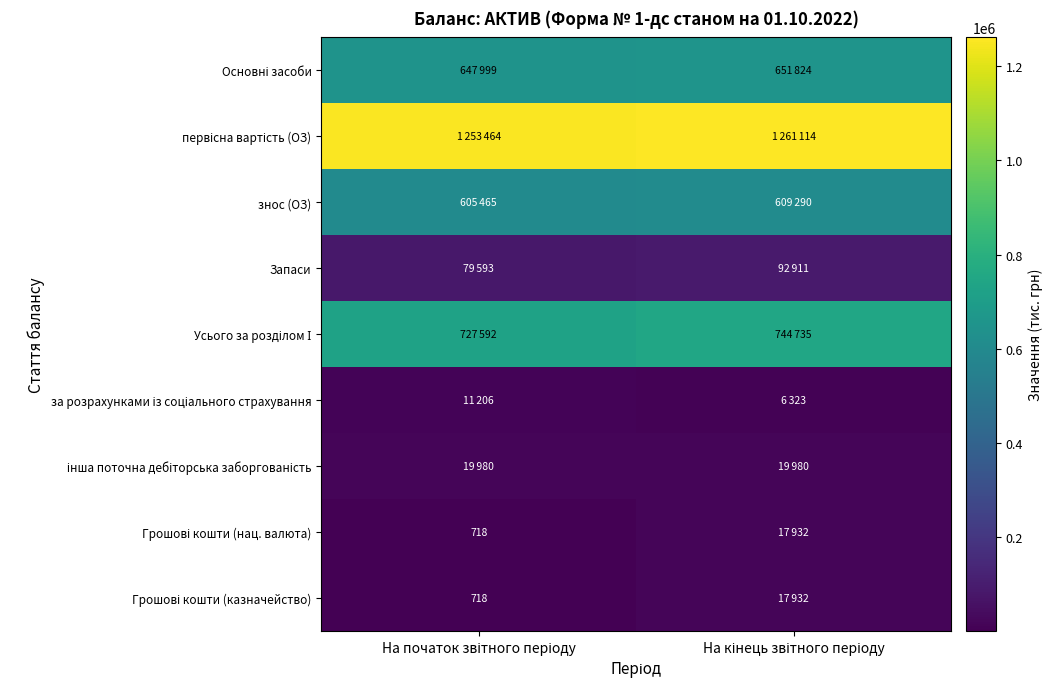

What is the sum of the Грошові кошти (нац. валюта) values at На початок звітного періоду and На кінець звітного періоду?

18650